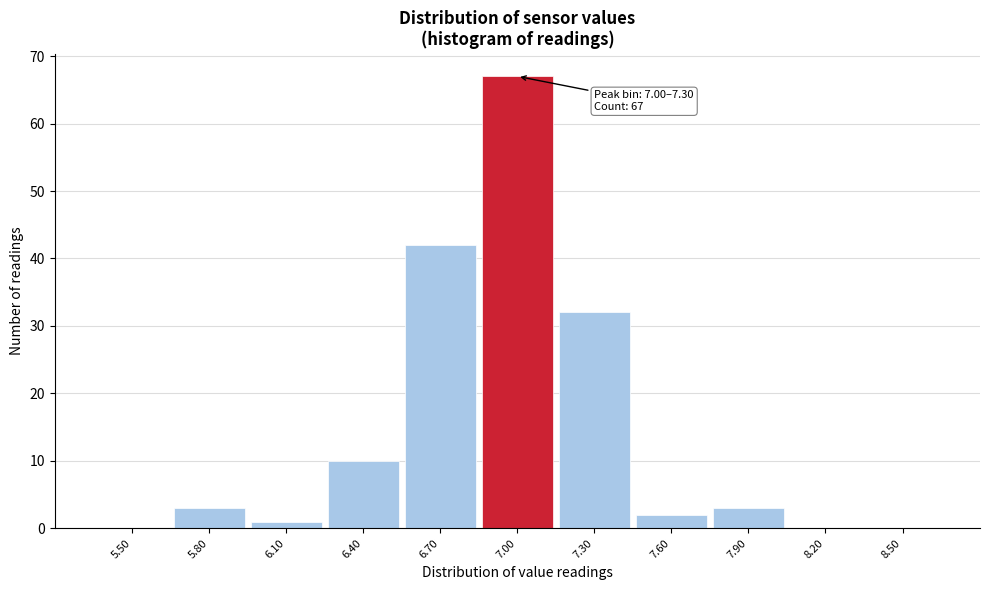

Reading left to right, transcribe all the data shown in this chart.

5.50=0	5.80=3	6.10=1	6.40=10	6.70=42	7.00=67	7.30=32	7.60=2	7.90=3	8.20=0	8.50=0